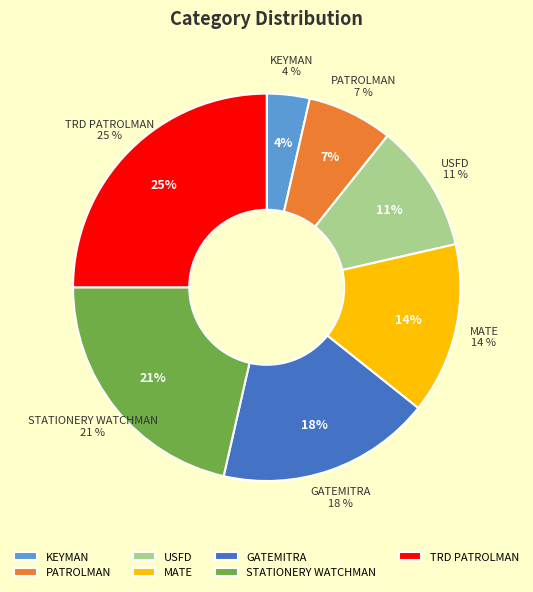

How many slices are in this pie chart?

7